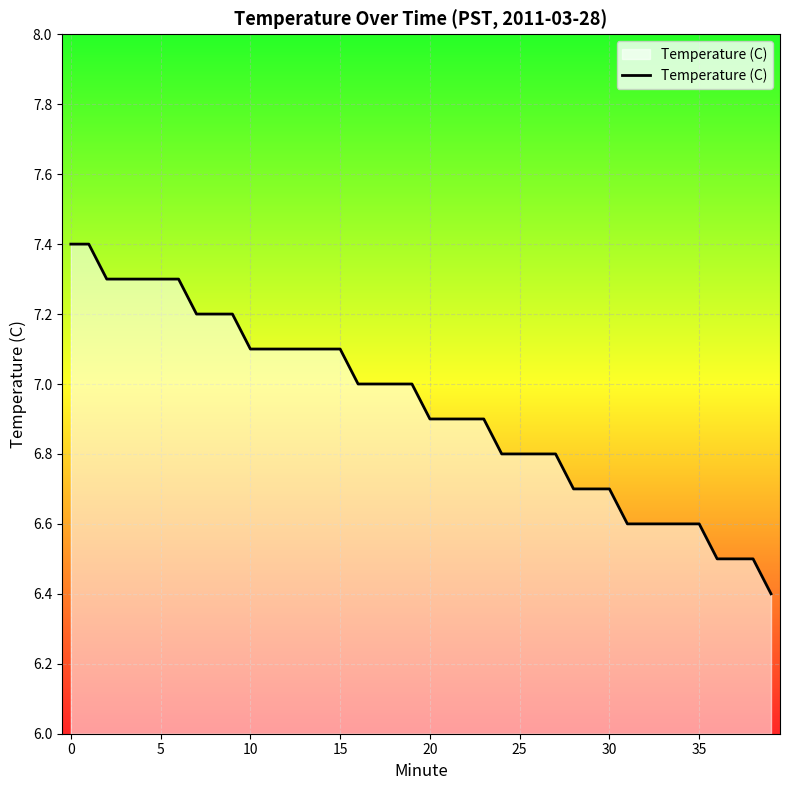

What is the difference between the maximum and minimum values?

1.0